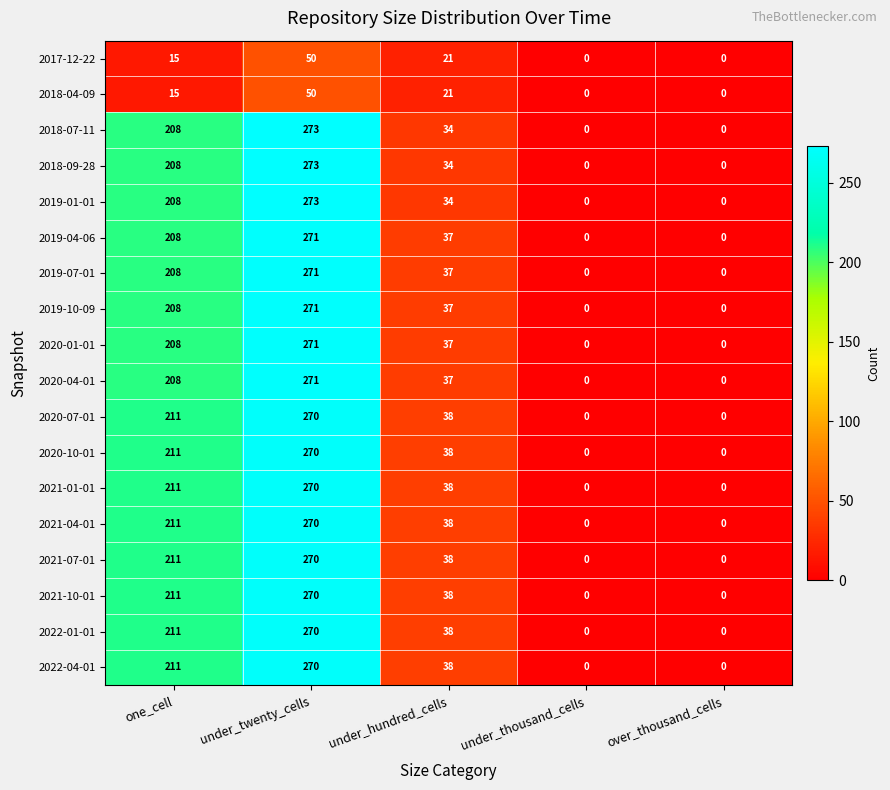

How many 2019-10-09 values are between 0 and 208?

4